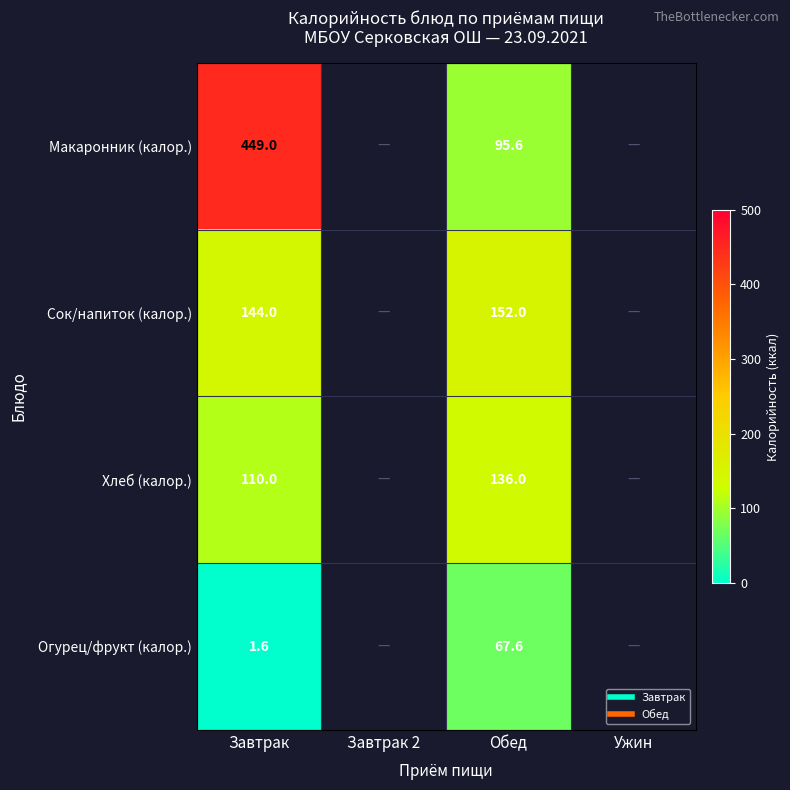

At how many categories does at least one series exceed 108?

2